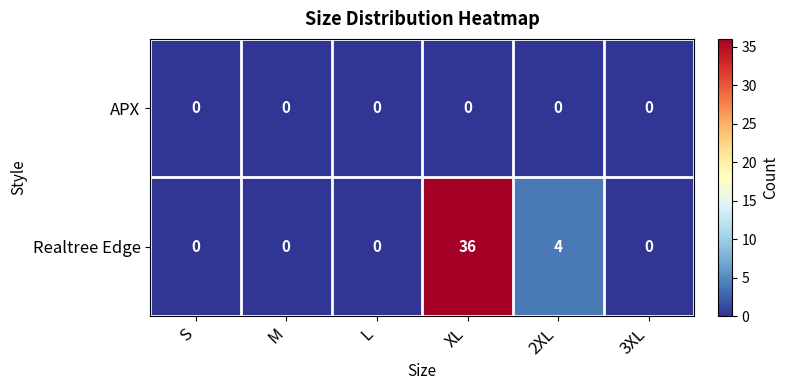

The value of Realtree Edge at 3XL is 17. True or false?

False